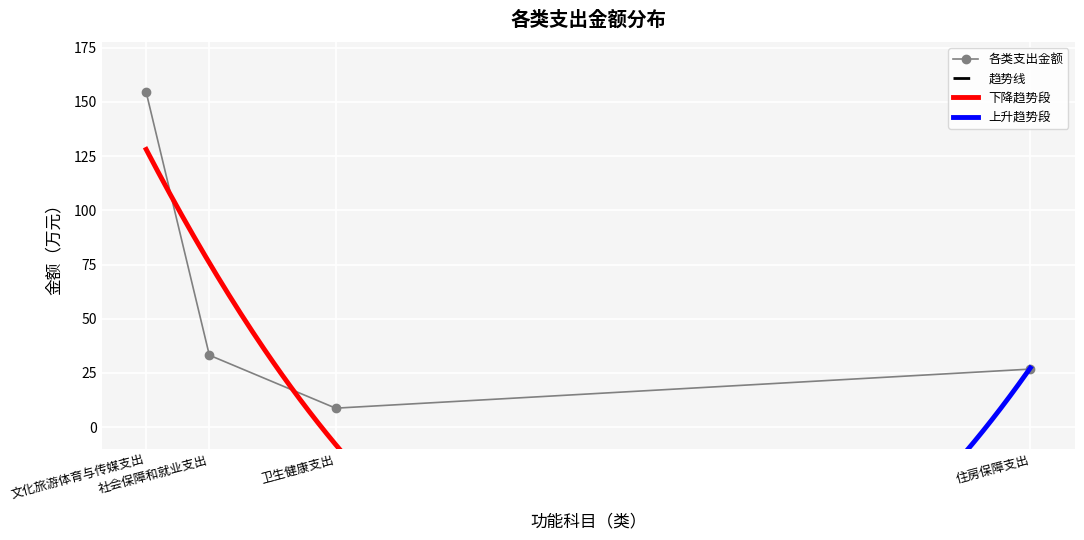

What is the difference between the maximum and second lowest values?

127.6